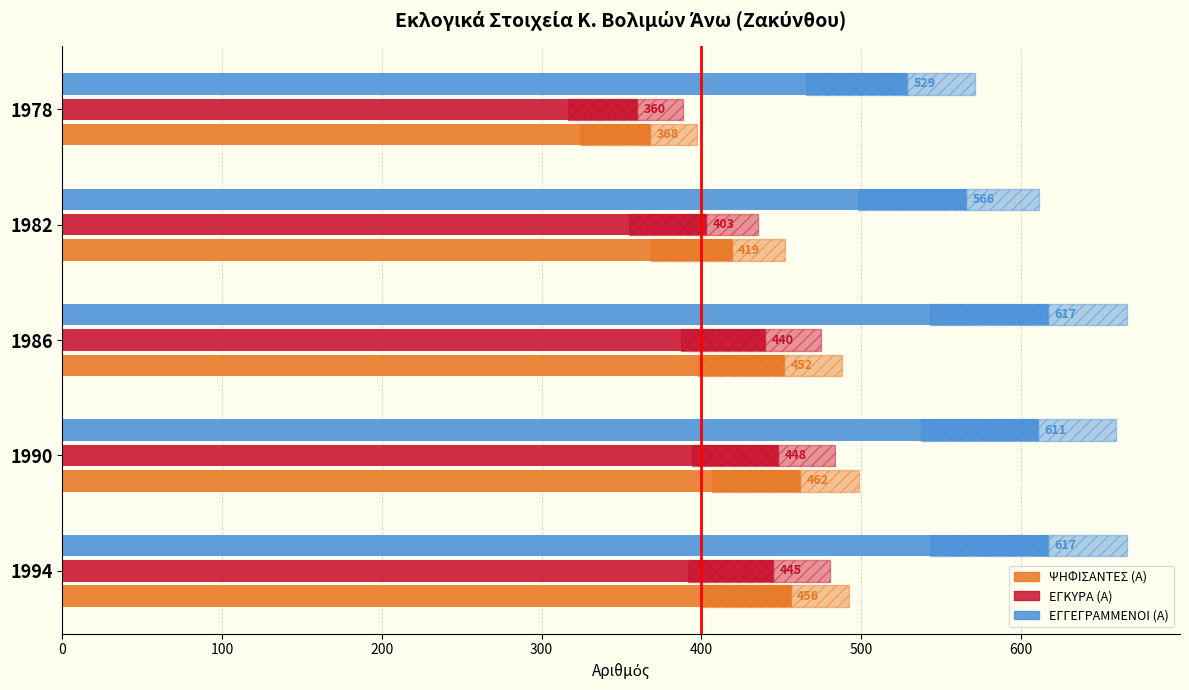

The ΨΗΦΙΣΑΝΤΕΣ (Α) series shows 793 at 1990. True or false?

False